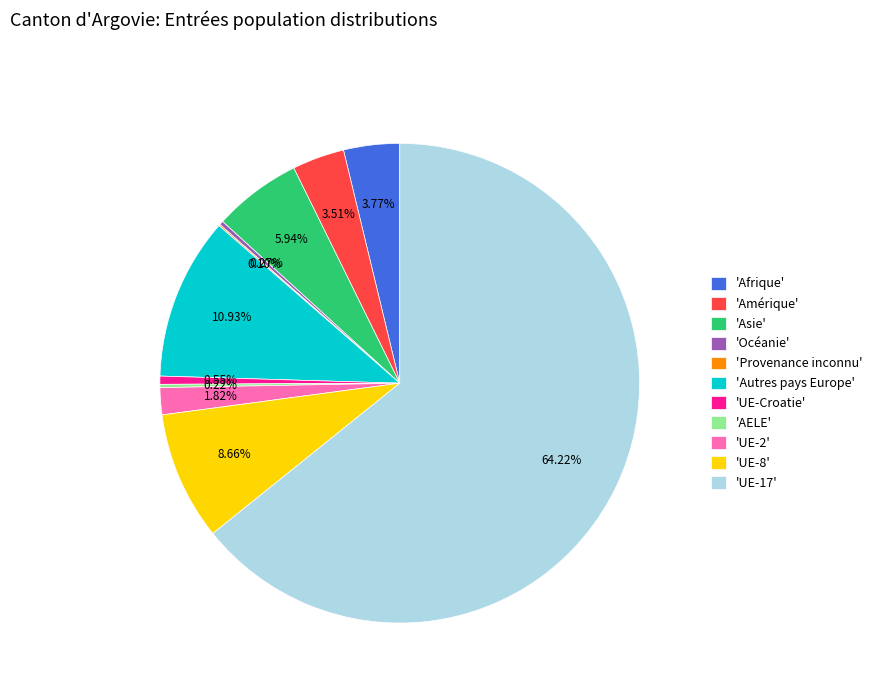

Which category accounts for the majority?

'UE-17'